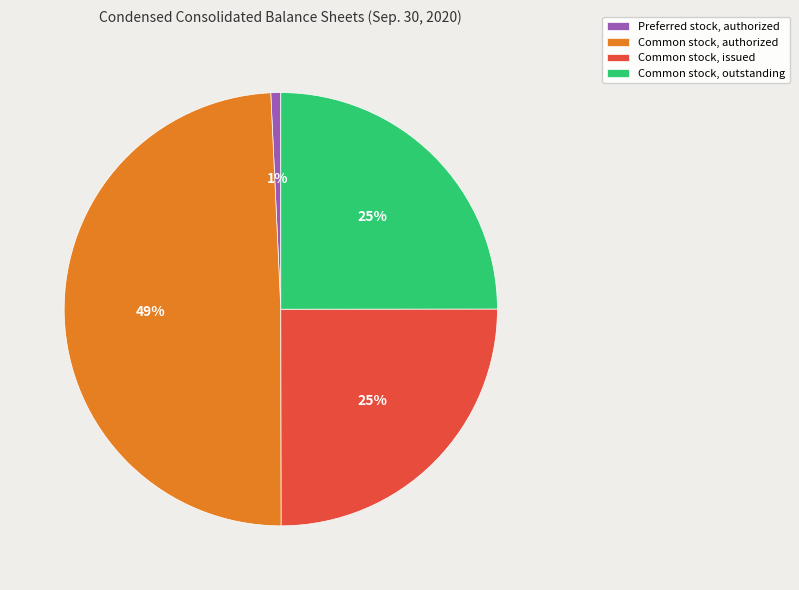

Is there any slice that represents more than half of the pie?

No